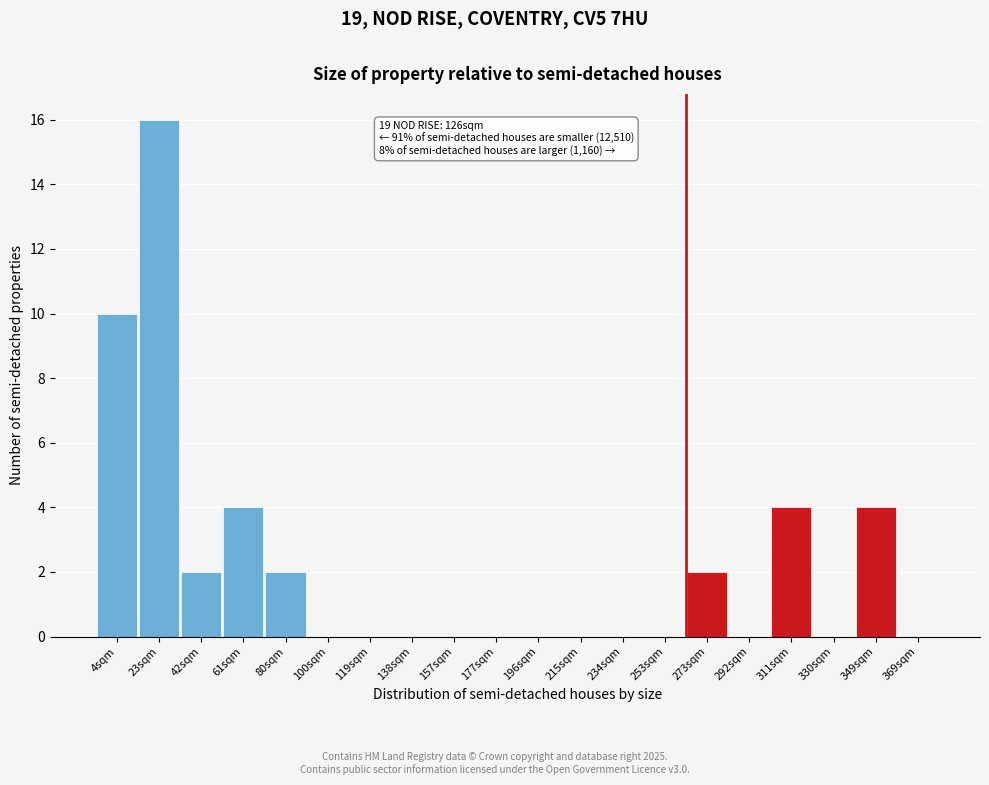

Reading right to left, what are all the values shown in this chart?

369sqm=0	349sqm=4	330sqm=0	311sqm=4	292sqm=0	273sqm=2	253sqm=0	234sqm=0	215sqm=0	196sqm=0	177sqm=0	157sqm=0	138sqm=0	119sqm=0	100sqm=0	80sqm=2	61sqm=4	42sqm=2	23sqm=16	4sqm=10